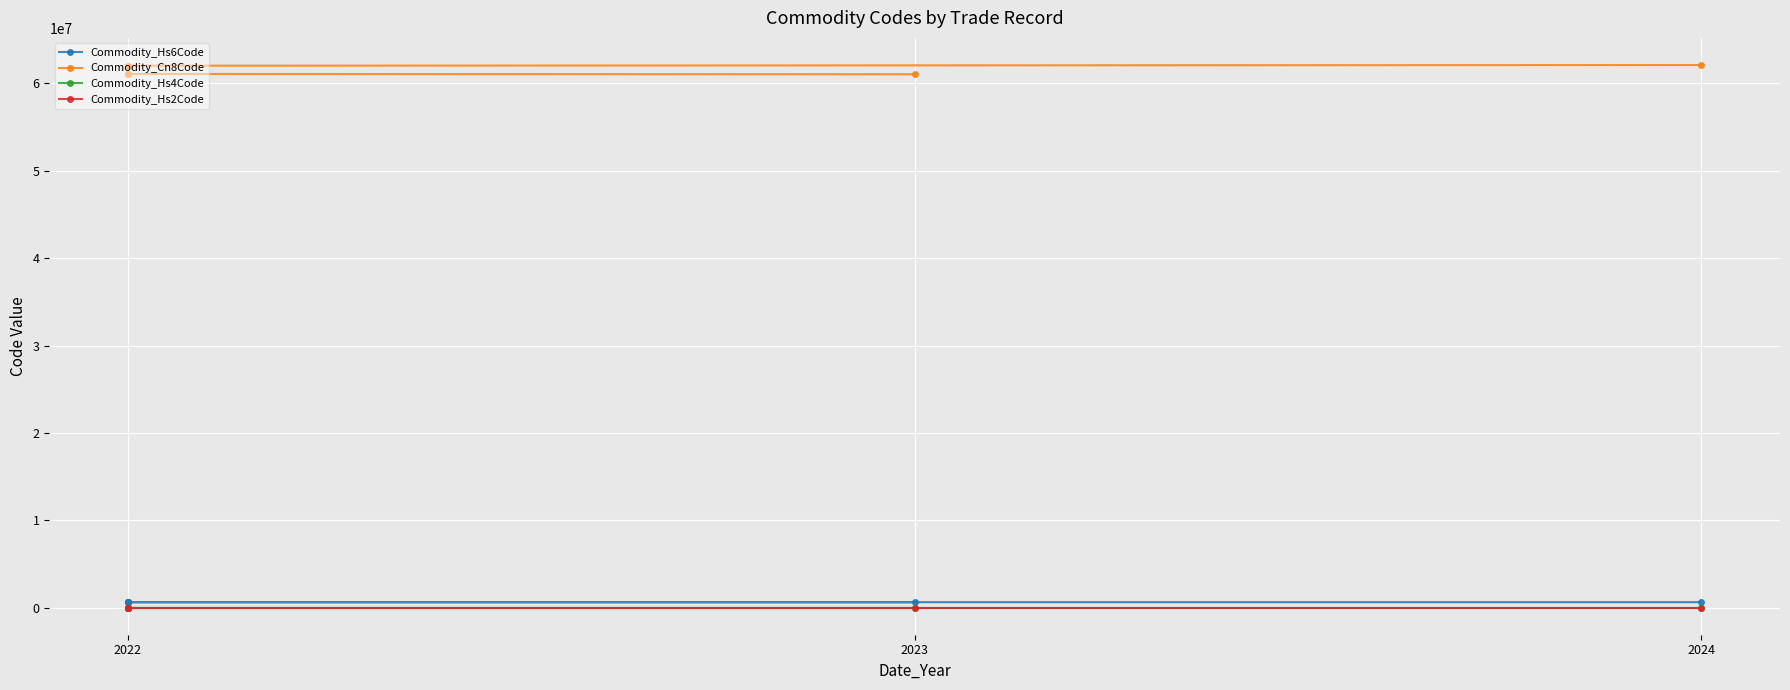

How many values in the Commodity_Hs6Code series exceed 620230?

2